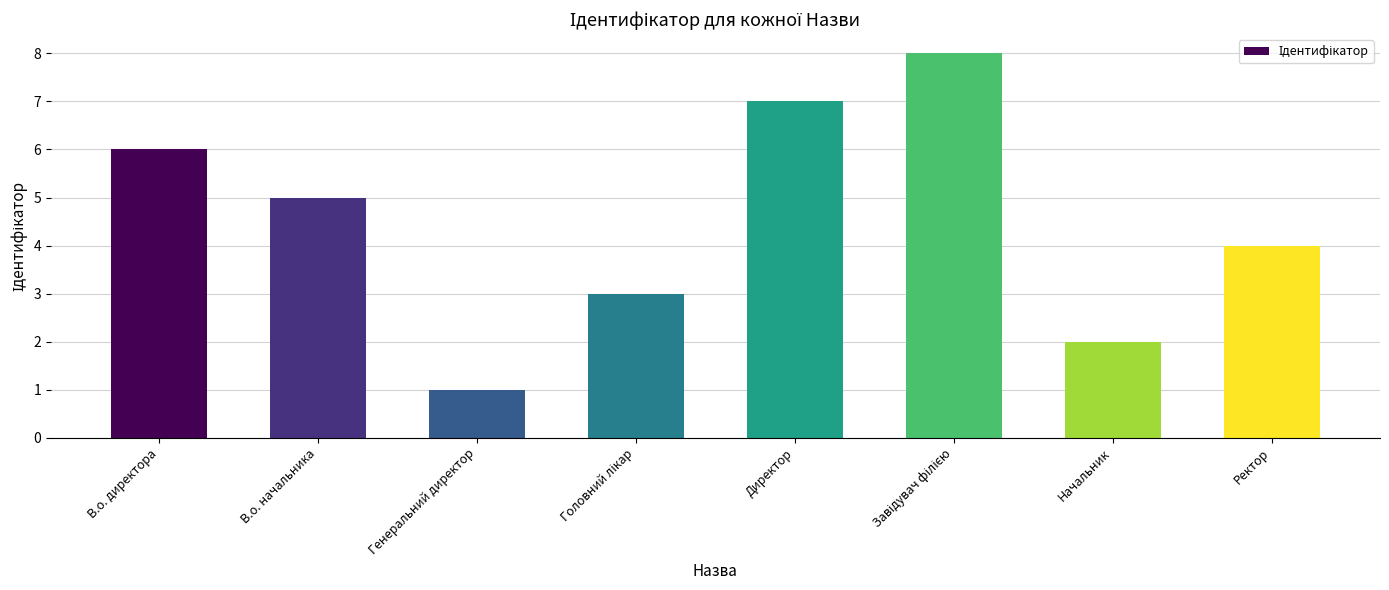

The value at Начальник is 3. True or false?

False